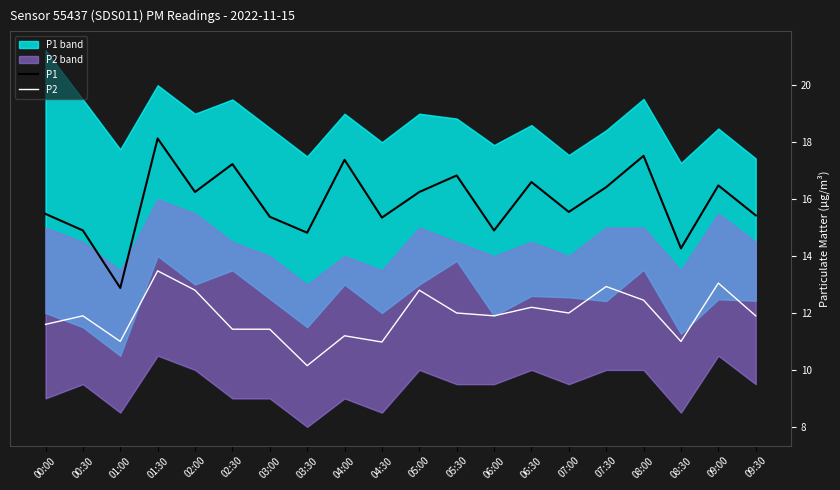

At which category does P1 reach its first local valley?

01:00